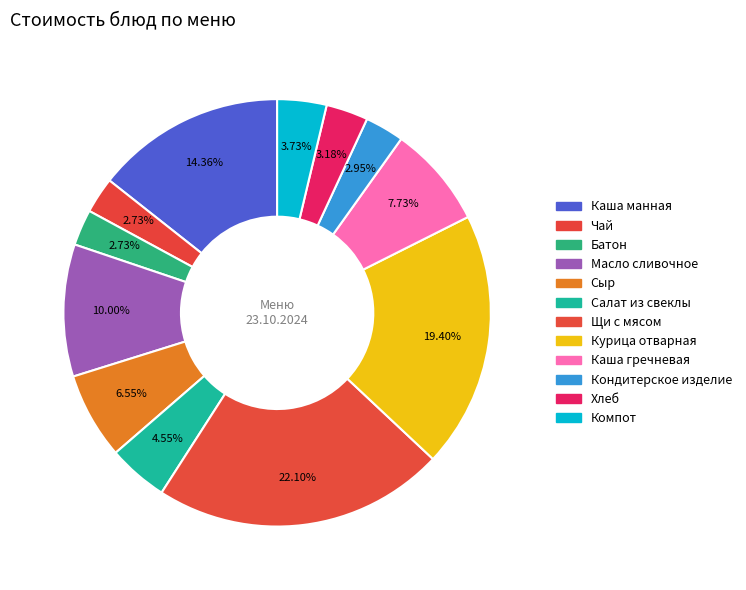

Do Кондитерское изделие and Каша гречневая together represent more than half of the pie?

No